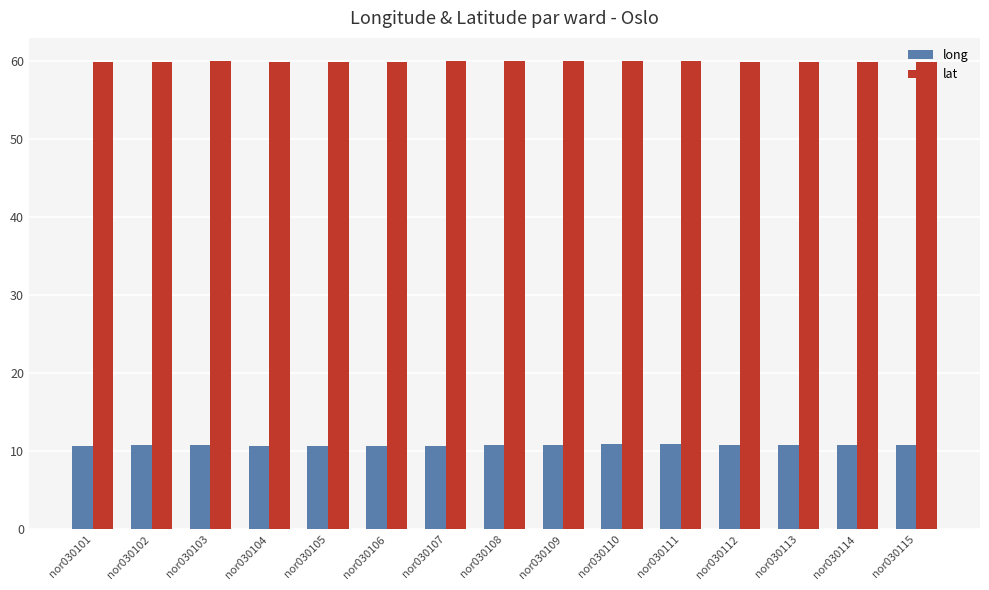

What is the difference between the maximum and minimum values in the long series?

0.3